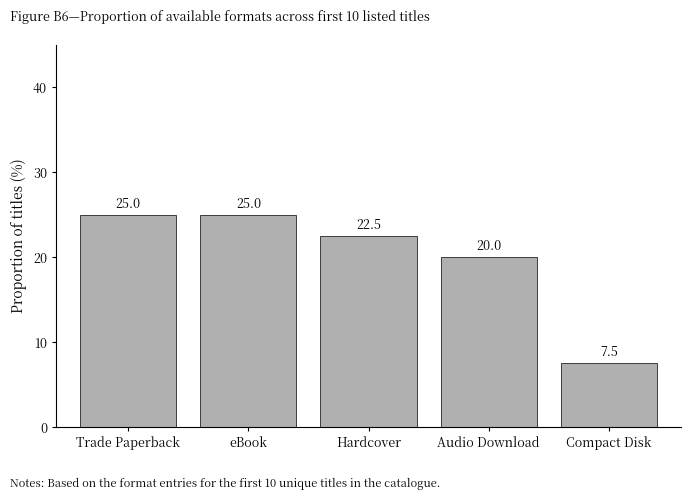

Which has a higher value, Audio Download or Trade Paperback?

Trade Paperback